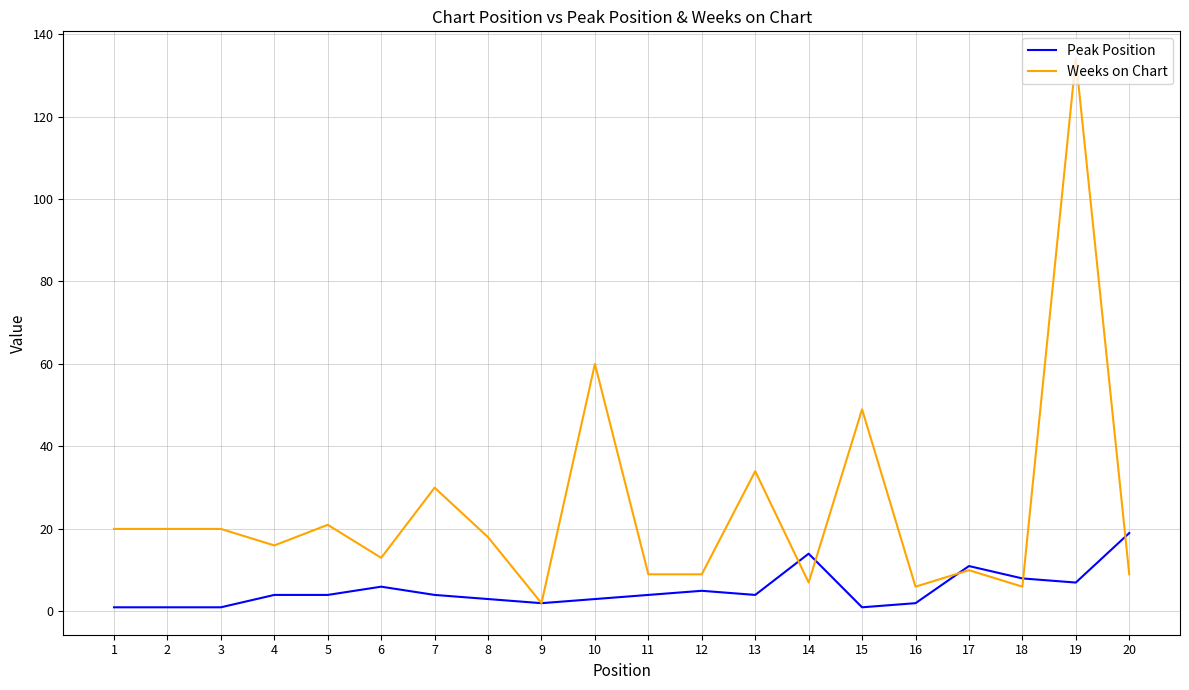

What is the greatest value displayed?

134